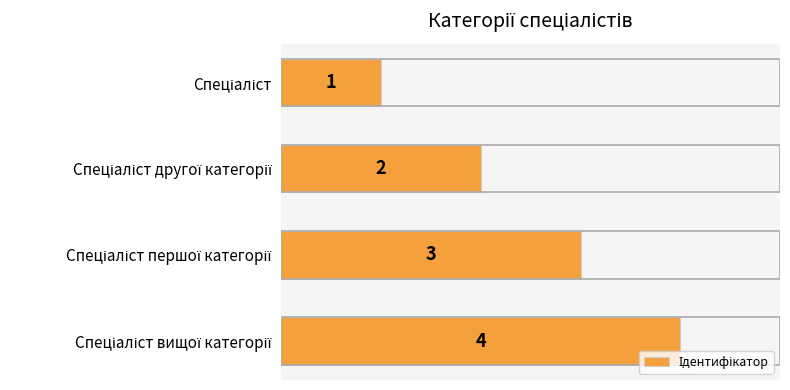

How many values are between 2 and 4?

3